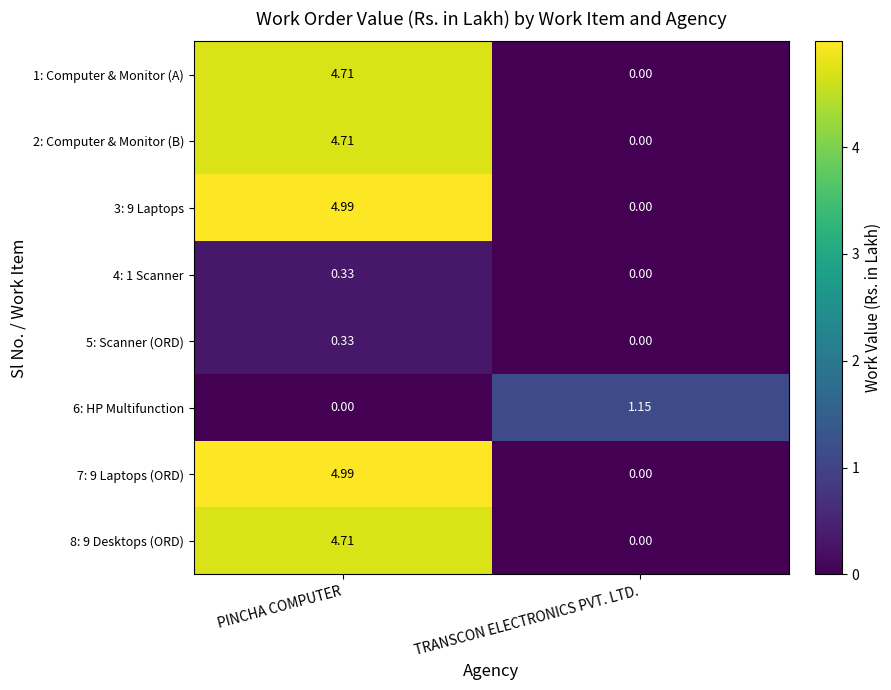

Is the value of 3: 9 Laptops at PINCHA COMPUTER greater than the value of 2: Computer & Monitor (B) at TRANSCON ELECTRONICS PVT. LTD.?

Yes